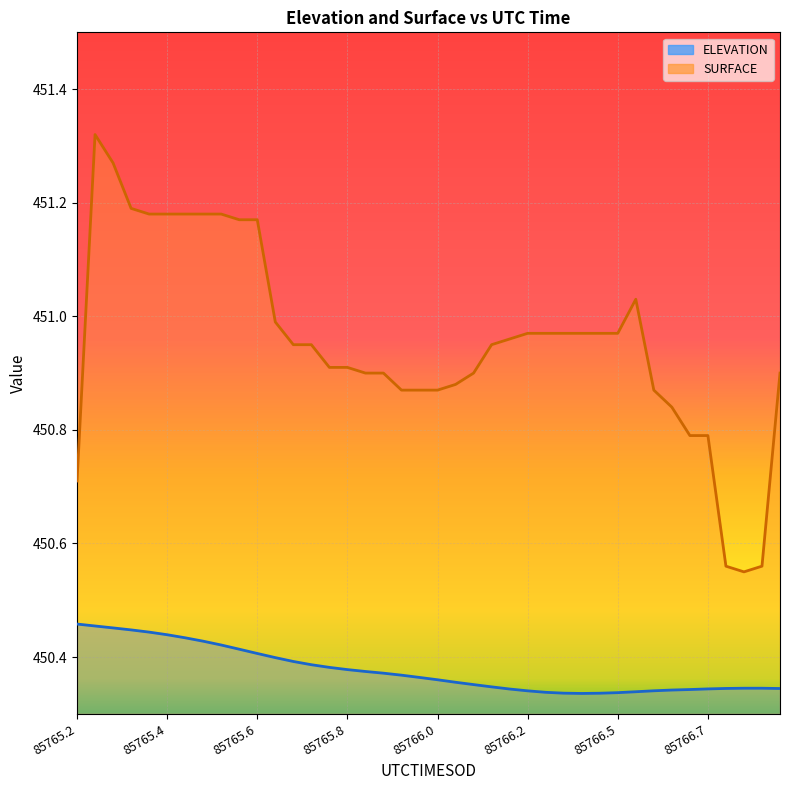

What is the difference between the maximum and minimum values in the SURFACE series?

0.8